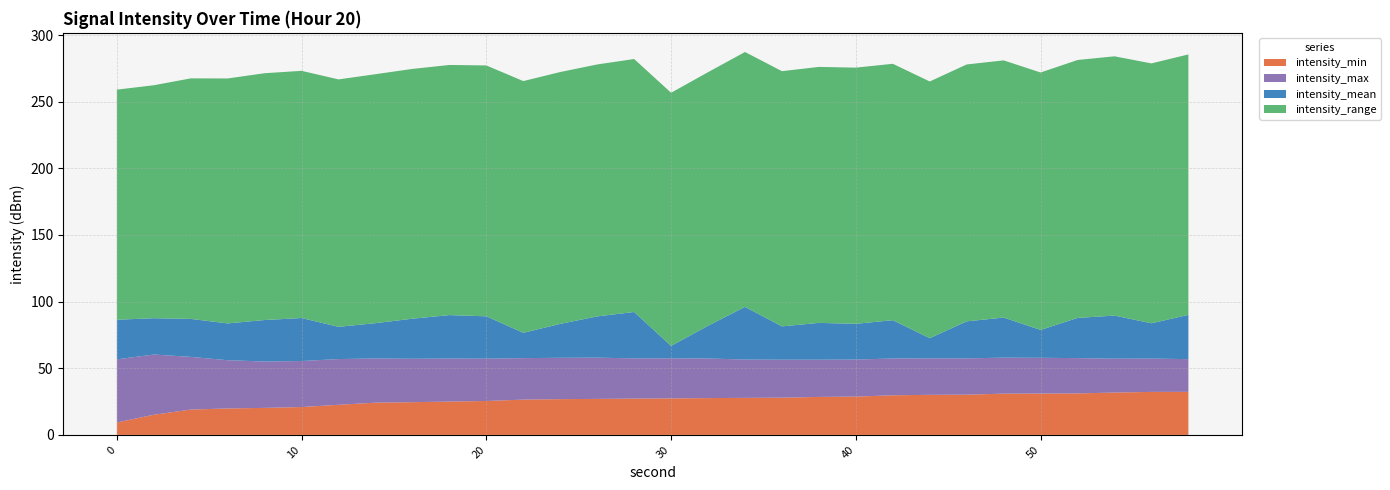

What is the total value across all series at 40?

275.6